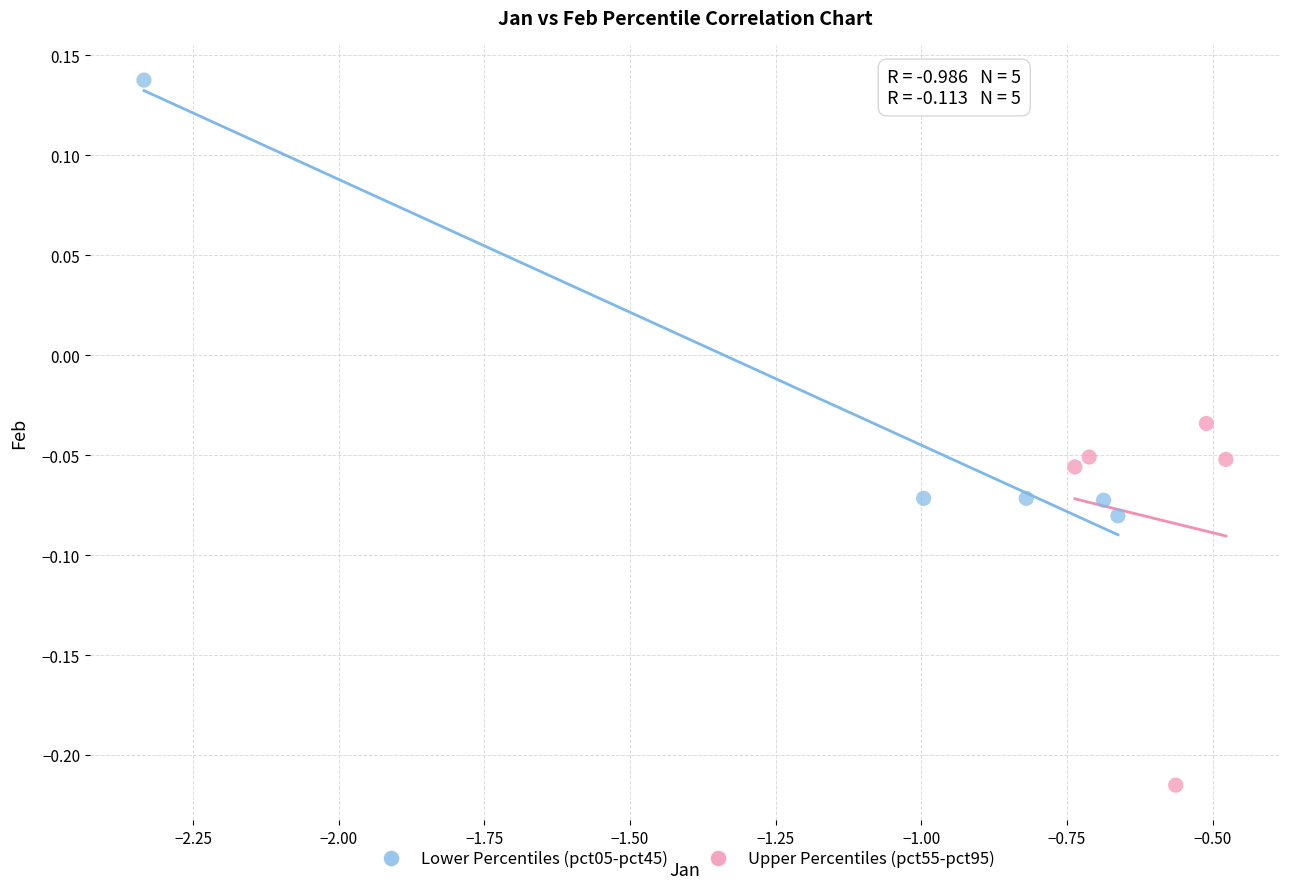

Which series contains the highest Y value?

Lower Percentiles (pct05-pct45)